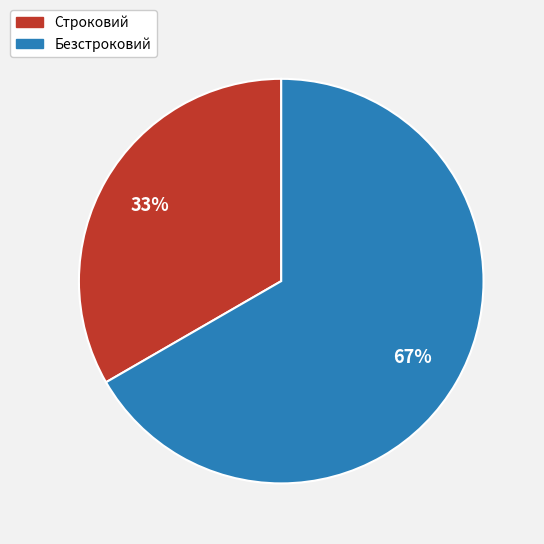

To the nearest percent, what is the average slice percentage?

50%